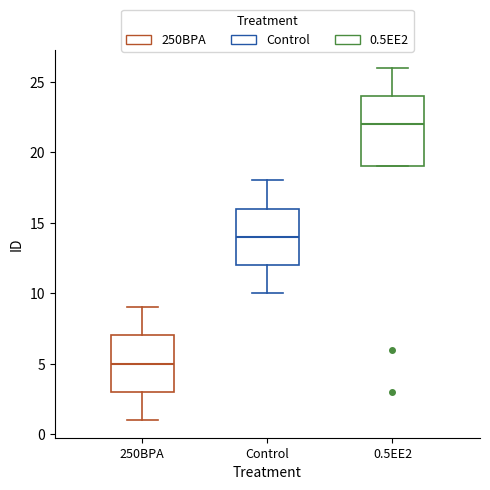

Where does the median line of the box for 0.5EE2 sit on the y-axis? The values are not printed on the chart, so give them approximately, as read against the axis.

22